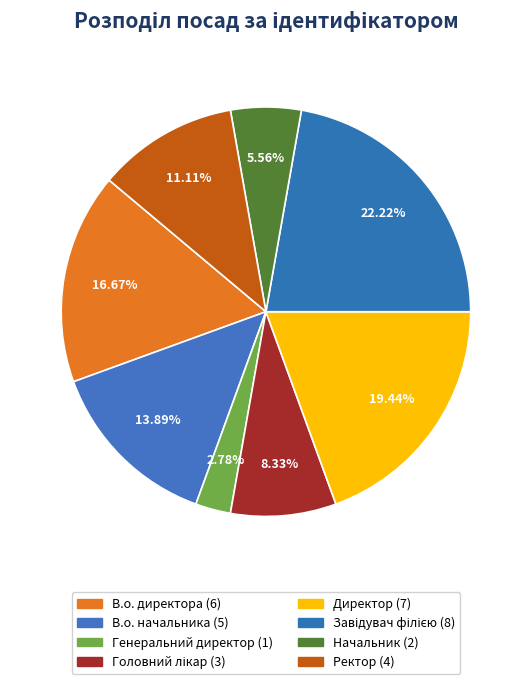

How many slices are in this pie chart?

8